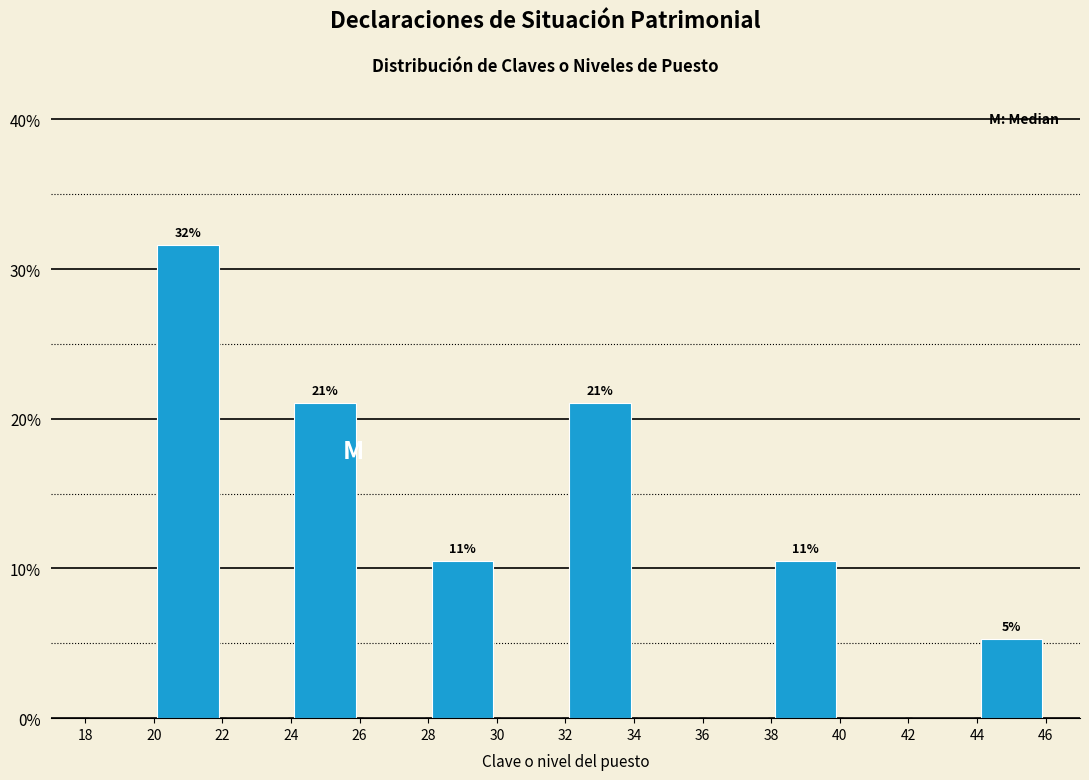

Over which range of the x-axis is the bar tallest?

20 to 22